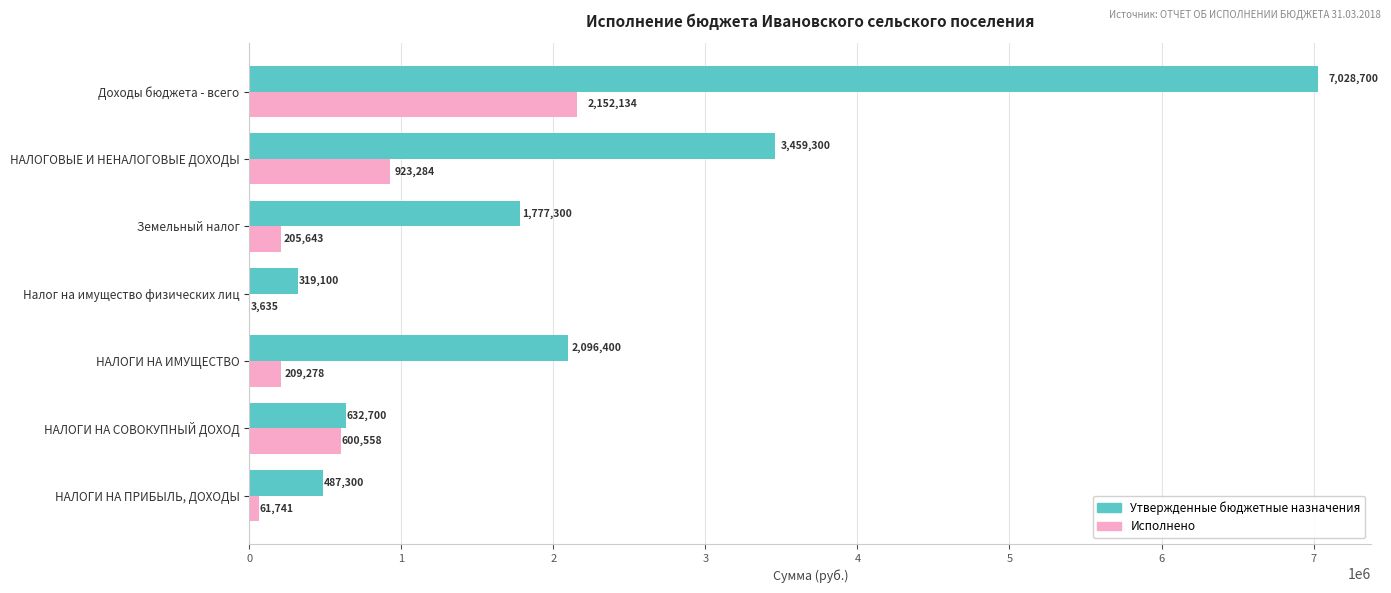

True or false: Утвержденные бюджетные назначения has a value of 262361.2 at НАЛОГИ НА ПРИБЫЛЬ, ДОХОДЫ.

False